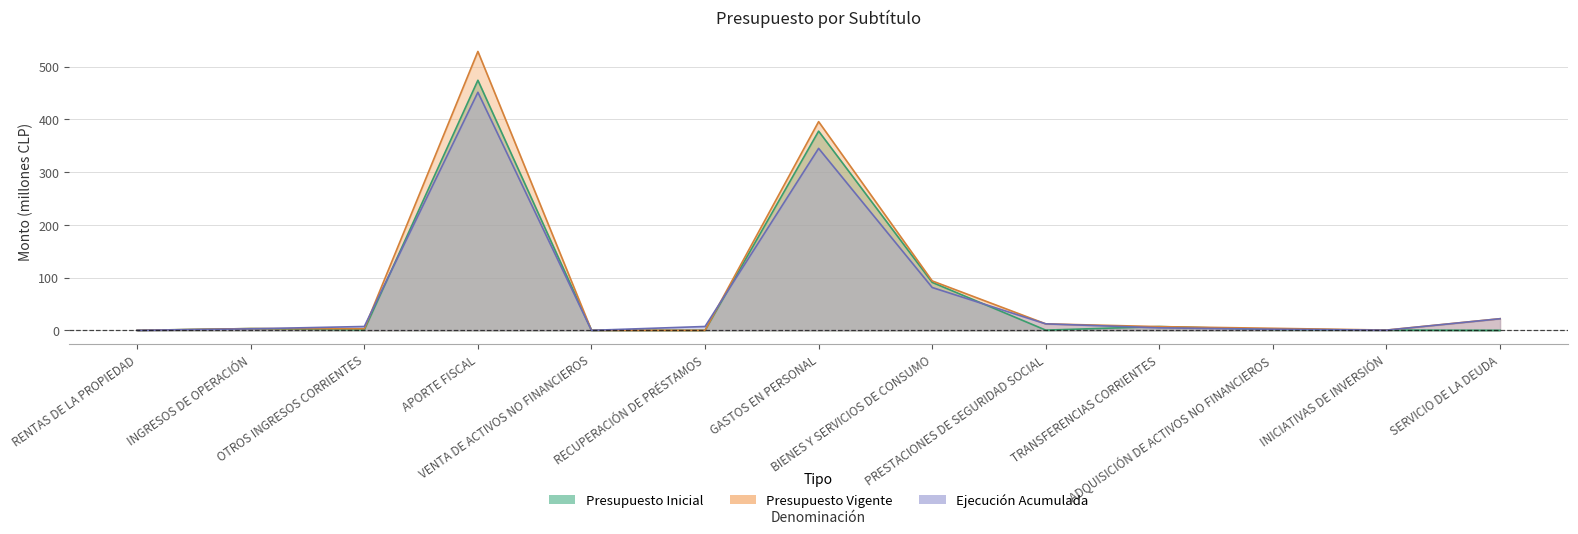

What are all the series names shown in the legend?

Presupuesto Inicial, Presupuesto Vigente, Ejecución Acumulada